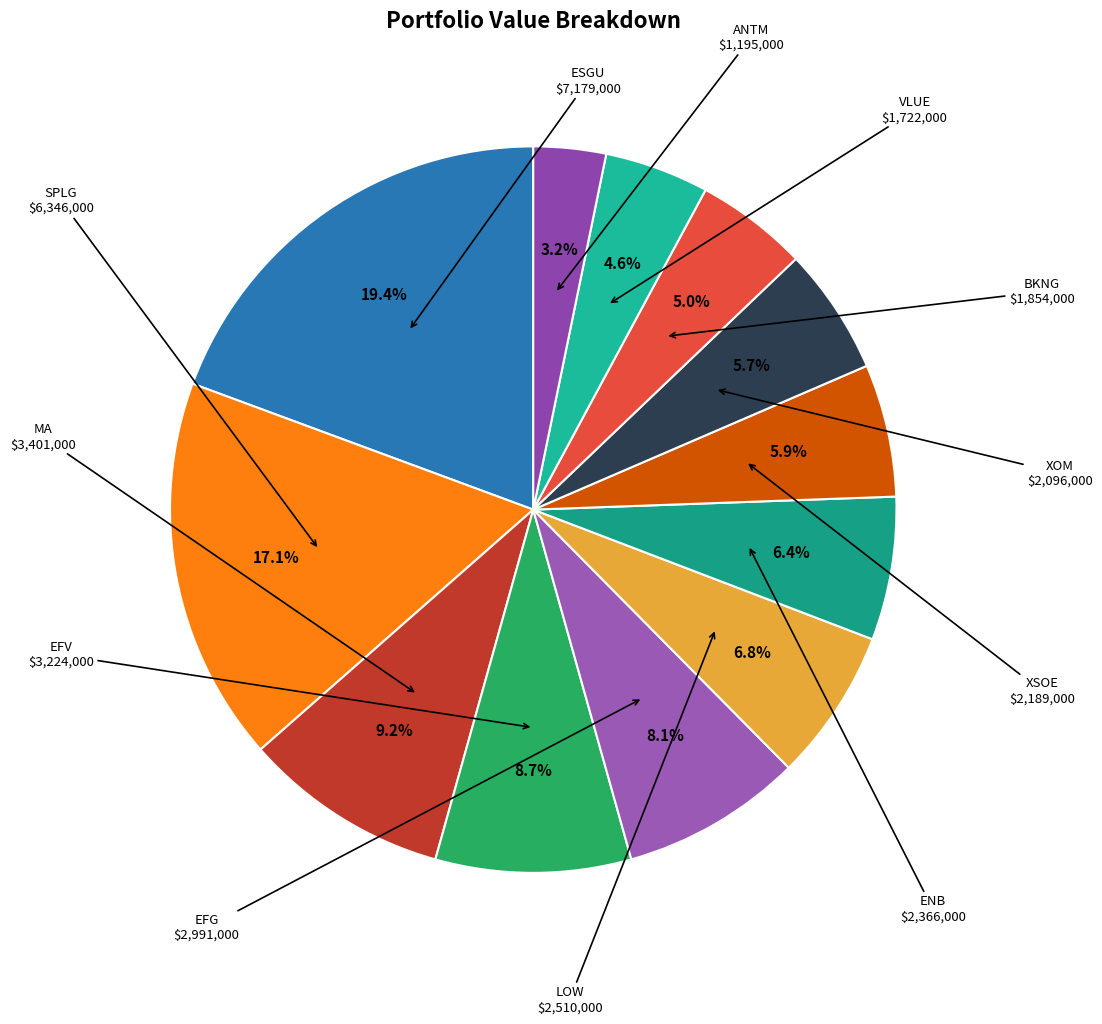

How many segments does this pie chart have?

12